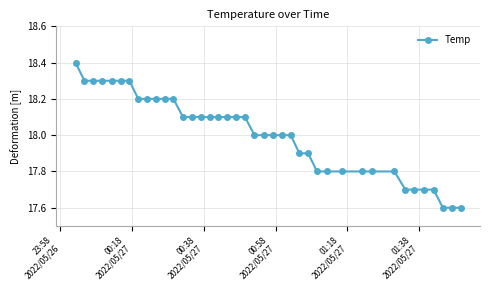

What is the value of the 7th point from the left?

18.3